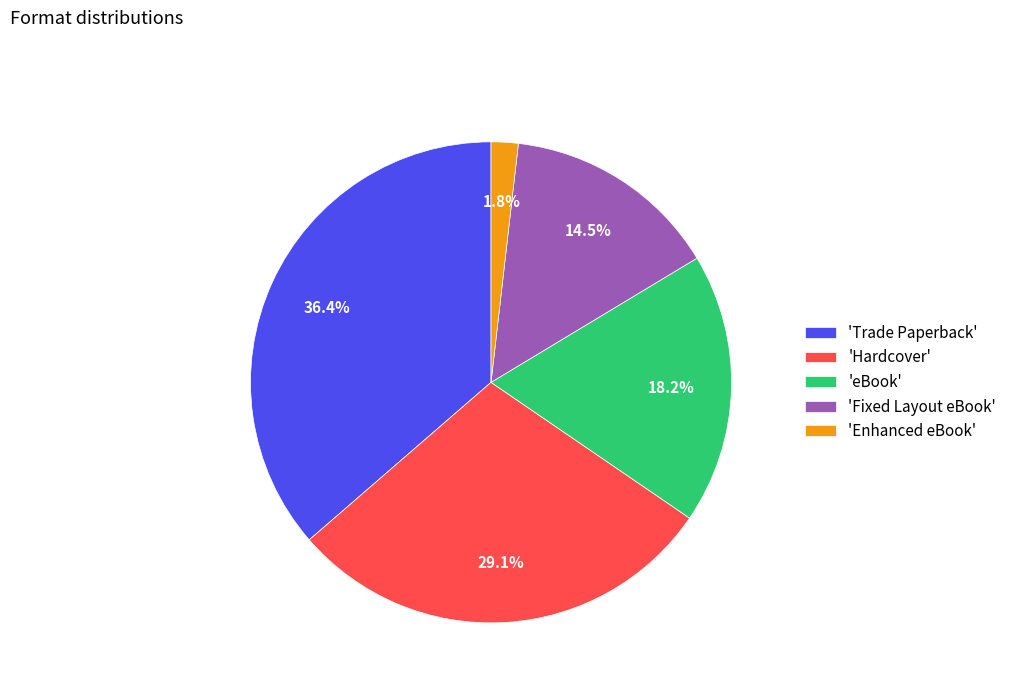

Rank the categories by value from lowest to highest.

'Enhanced eBook', 'Fixed Layout eBook', 'eBook', 'Hardcover', 'Trade Paperback'